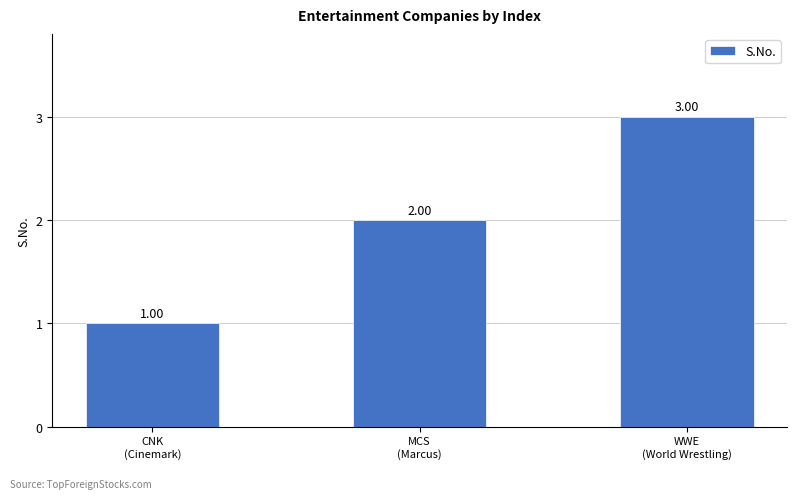

The chart shows a value of 2 at CNK
(Cinemark). True or false?

False